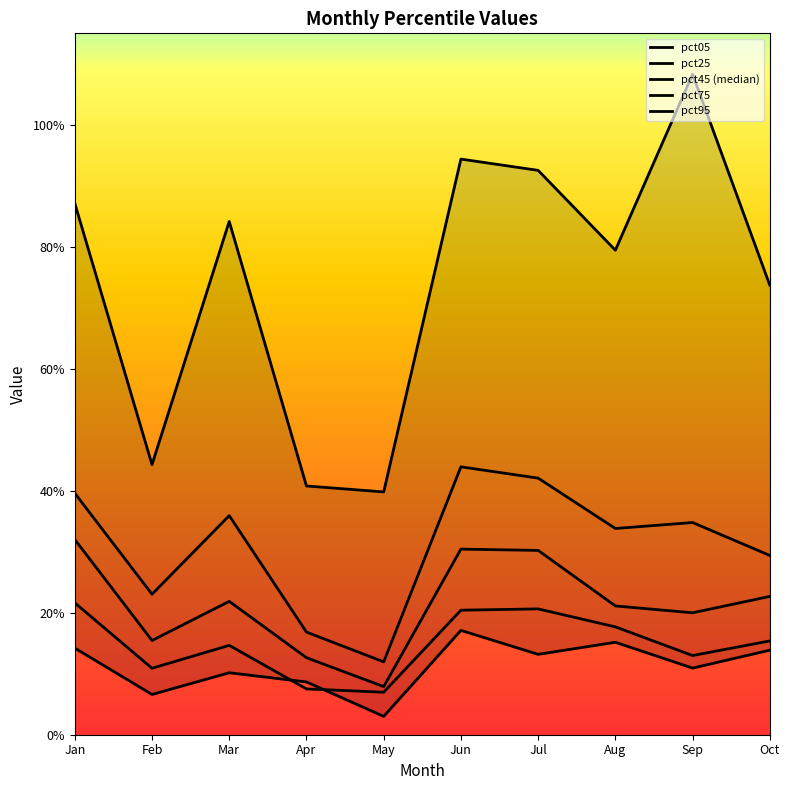

List the labels in order of pct45 (median) value, smallest first.

May, Apr, Feb, Sep, Aug, Mar, Oct, Jul, Jun, Jan